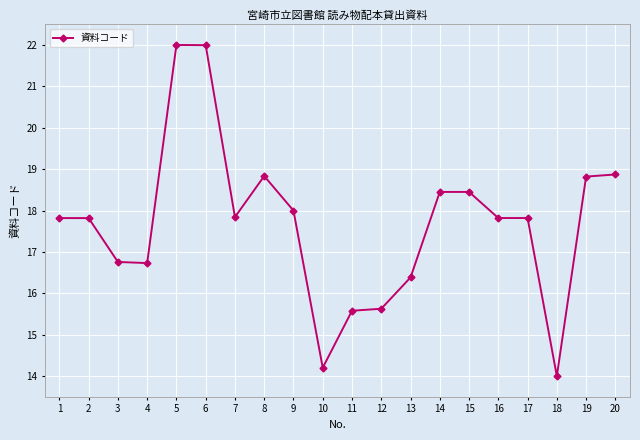

The value at 15 is 29.4. True or false?

False